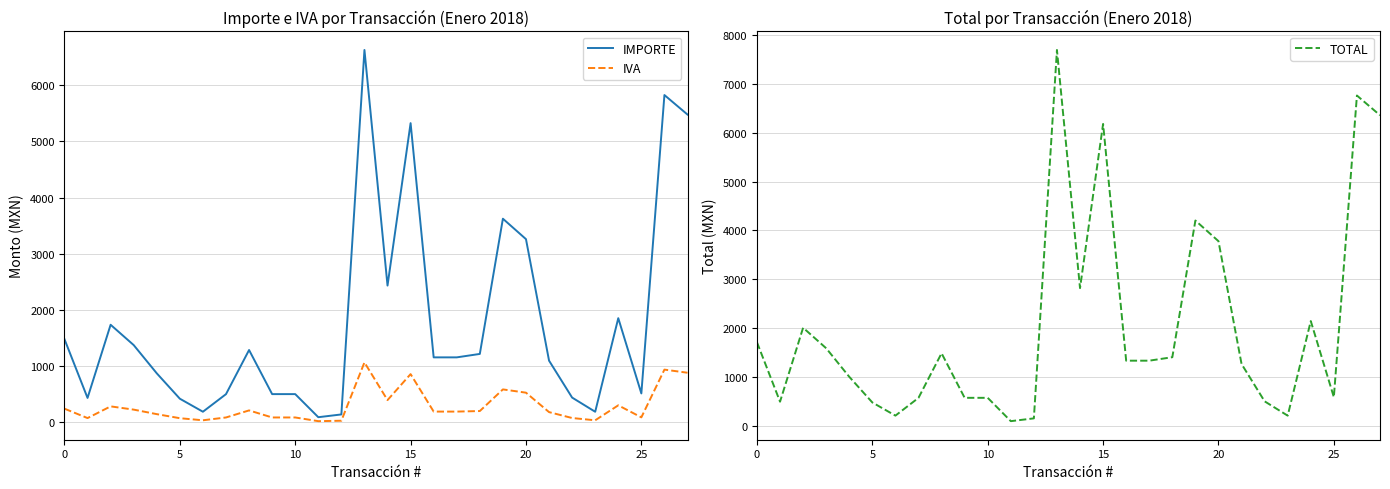

What are all the series names shown in the legend?

IMPORTE, IVA, TOTAL